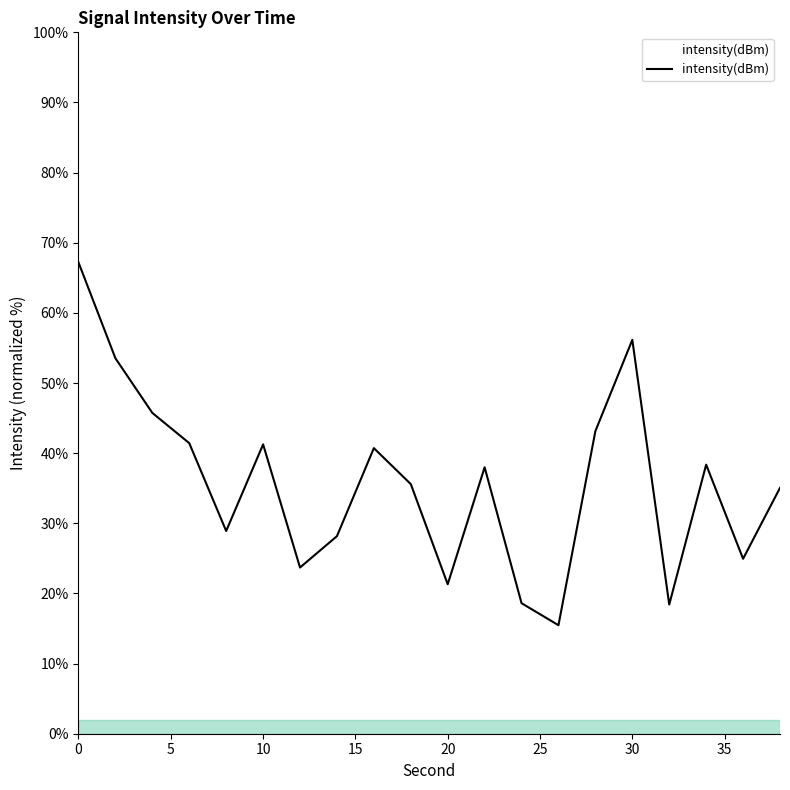

What is the difference between the maximum and minimum values?

51.7